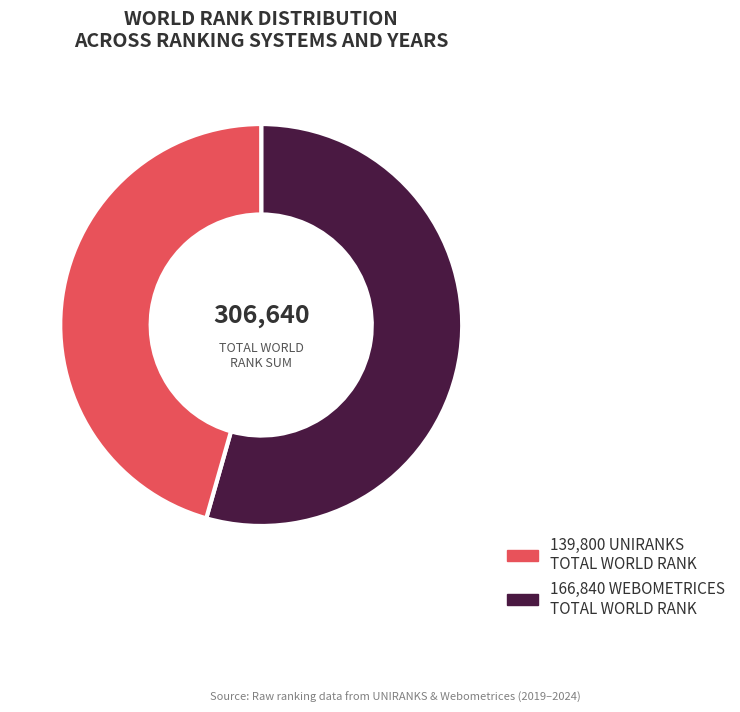

Is there a majority slice in this chart?

Yes